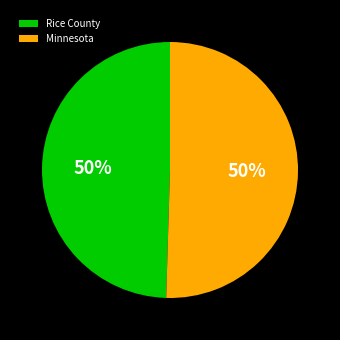

Count the number of slices in the pie.

2